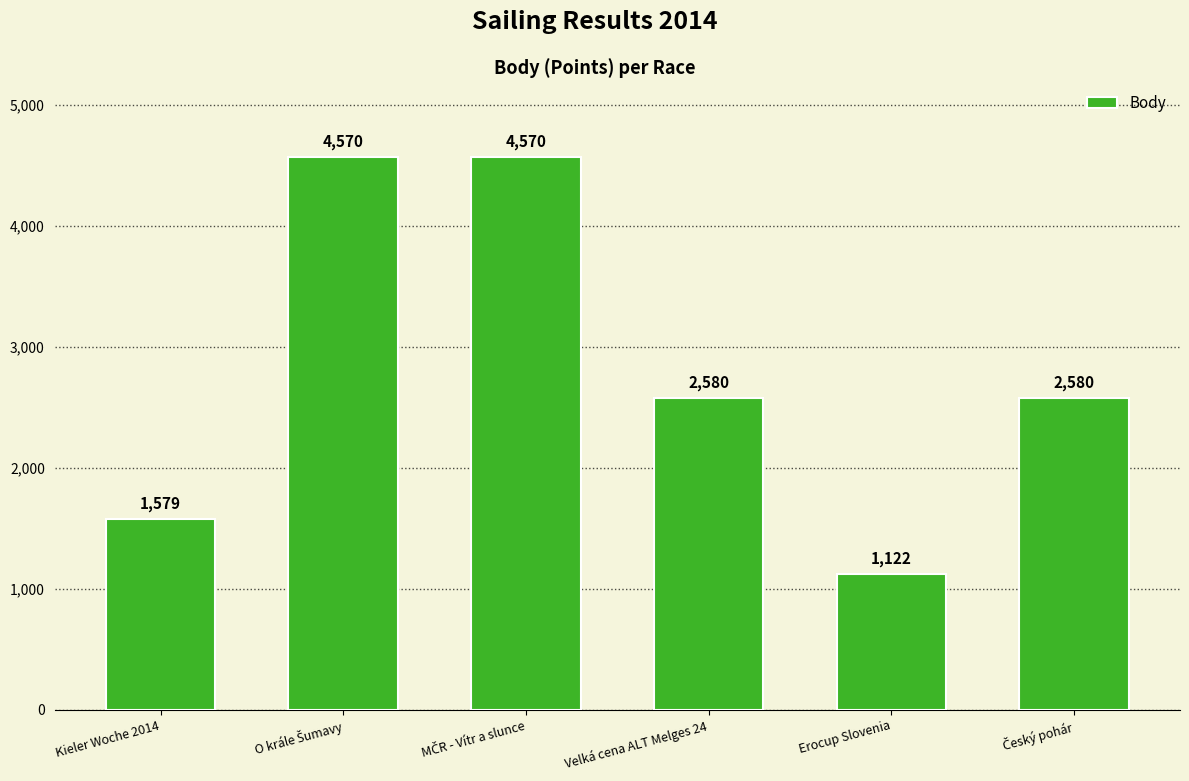

At which category does the chart reach its minimum across all series?

Erocup Slovenia